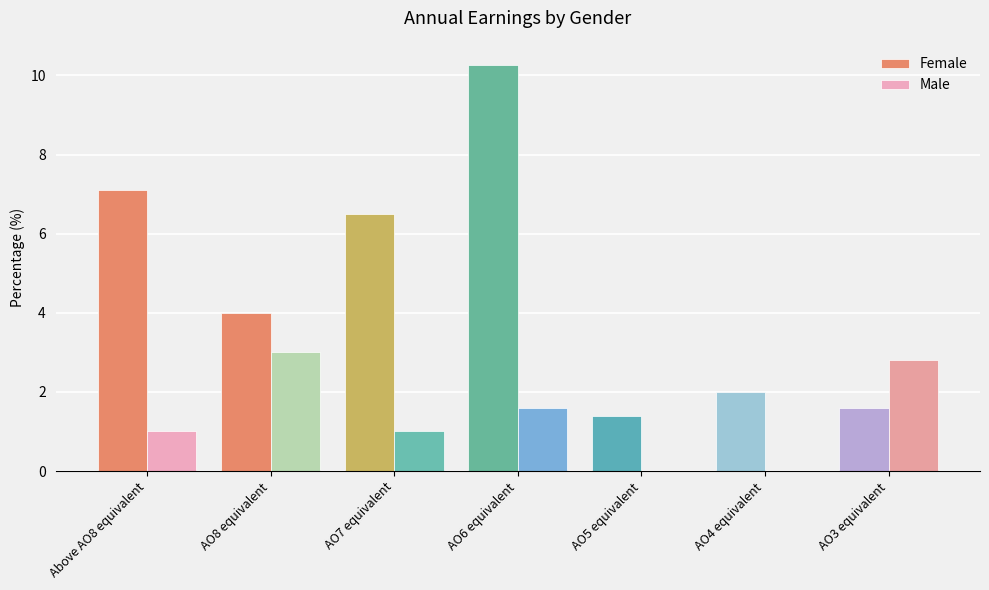

What is the greatest value displayed?

10.3